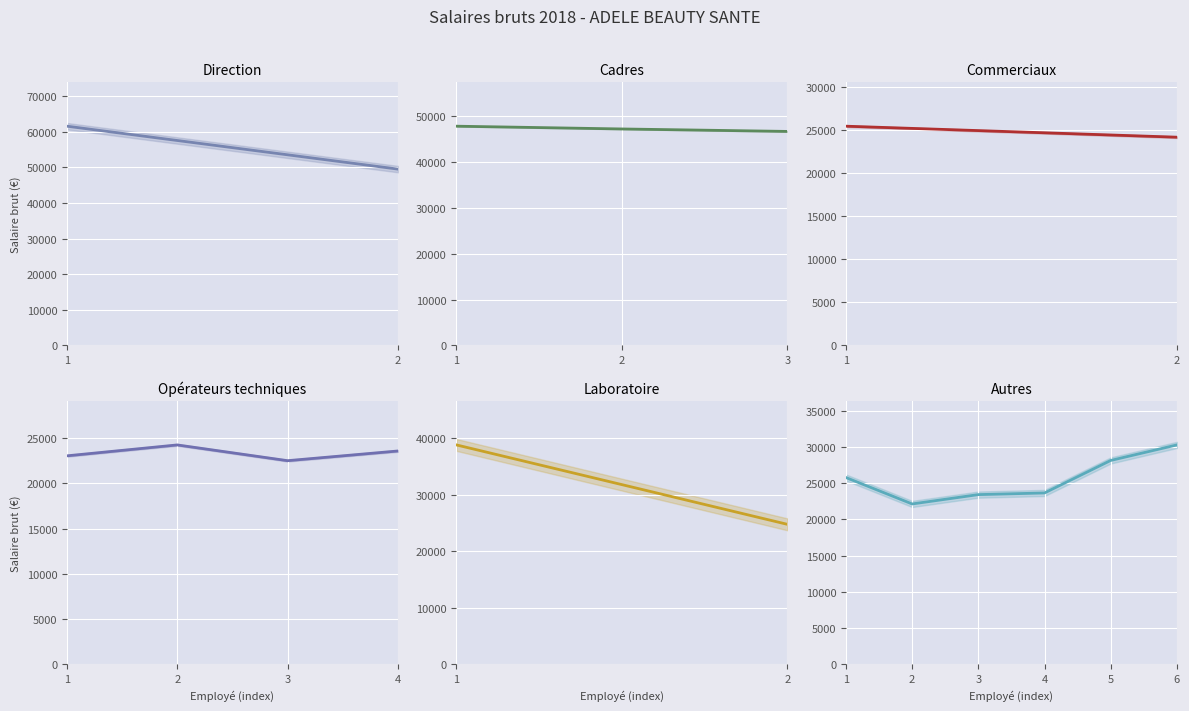

True or false: the data shows 87008.3 at LAGARDE Simon.

False